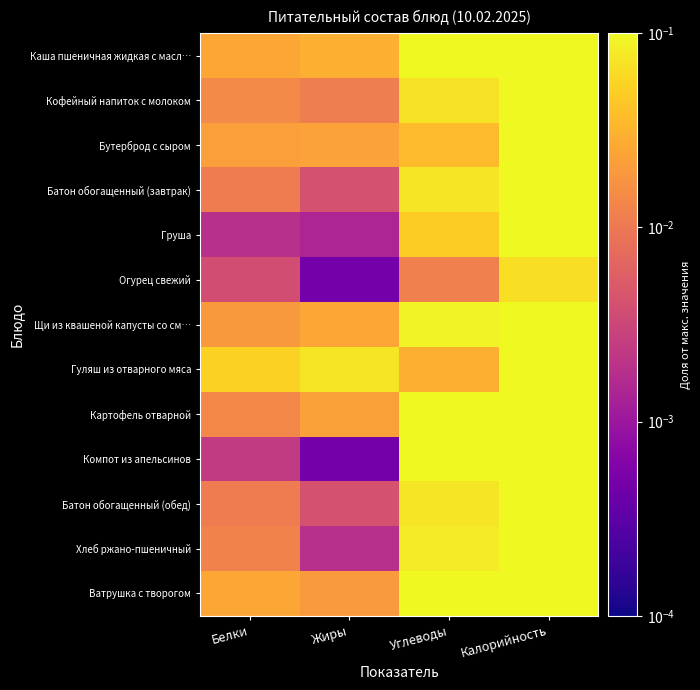

Rank the series at Углеводы from lowest to highest value.

Огурец свежий, Гуляш из отварного мяса, Бутерброд с сыром, Груша, Кофейный напиток с молоком, Батон обогащенный (завтрак), Батон обогащенный (обед), Хлеб ржано-пшеничный, Щи из квашеной капусты со см…, Ватрушка с творогом, Картофель отварной, Каша пшеничная жидкая с масл…, Компот из апельсинов